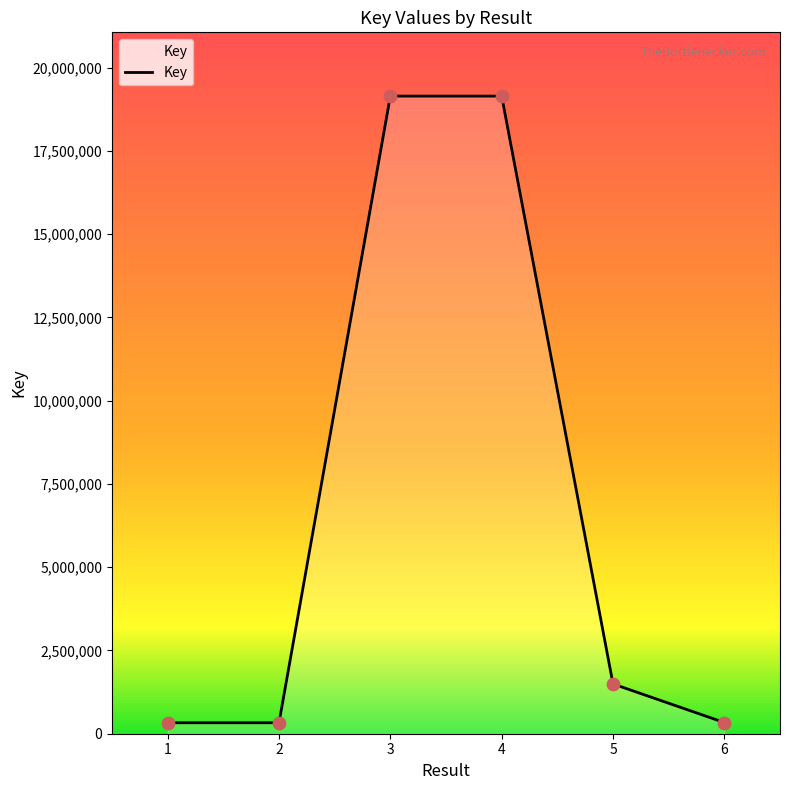

What is the change in value from 1 to 3?

+18816825